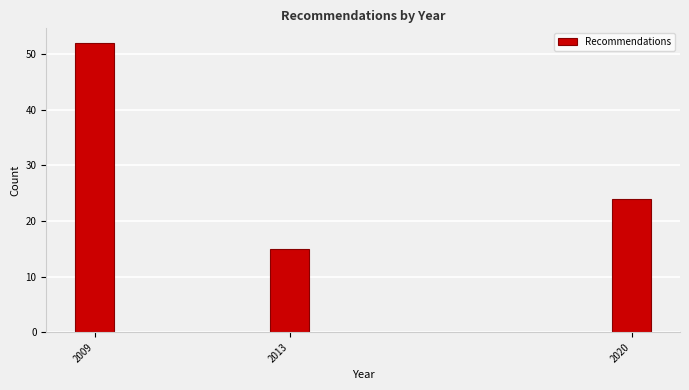

Reading left to right, list all the values displayed in this chart.

2009=52	2013=15	2020=24